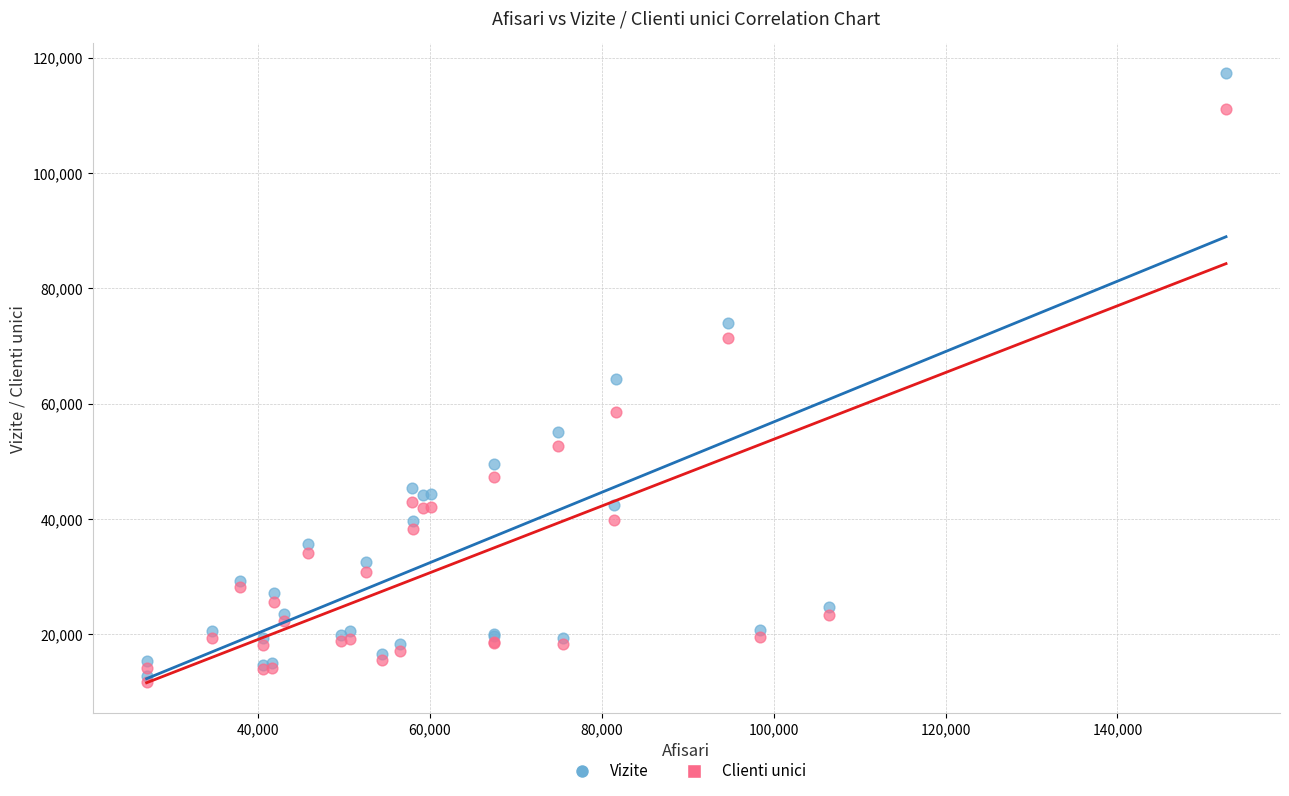

What are all the series names shown in the legend?

Vizite, Clienti unici